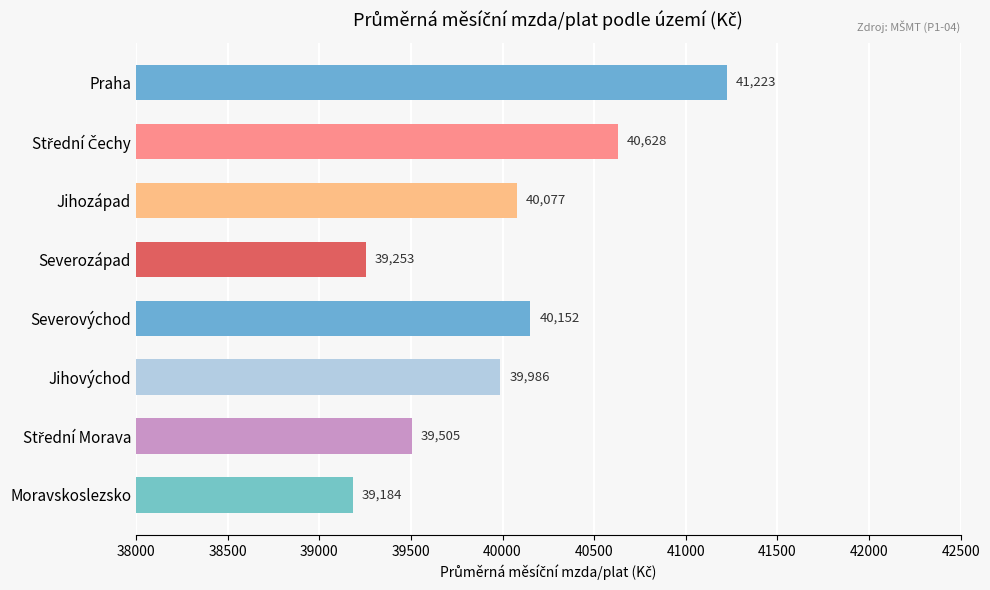

Does the chart contain stacked bars?

No